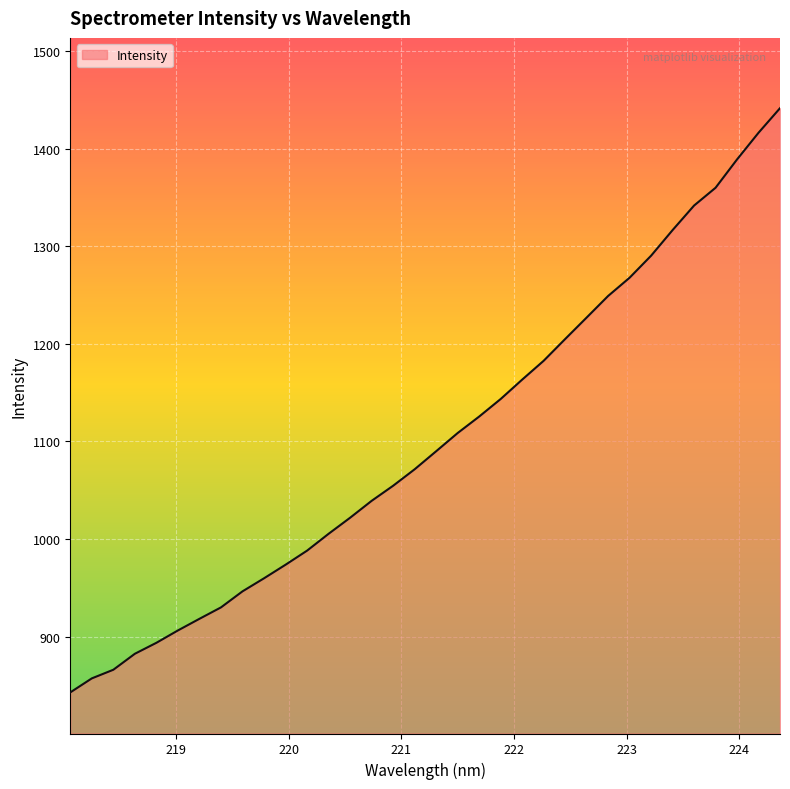

What is the difference between the maximum and minimum values?

599.1